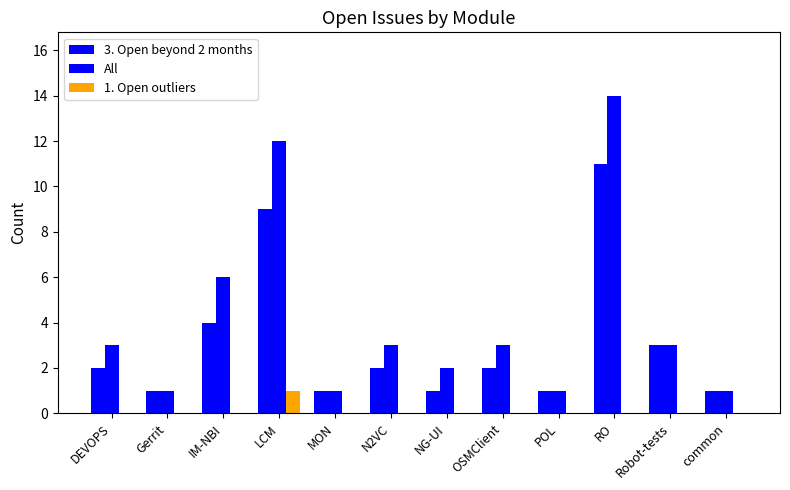

How many series are shown in this chart?

3